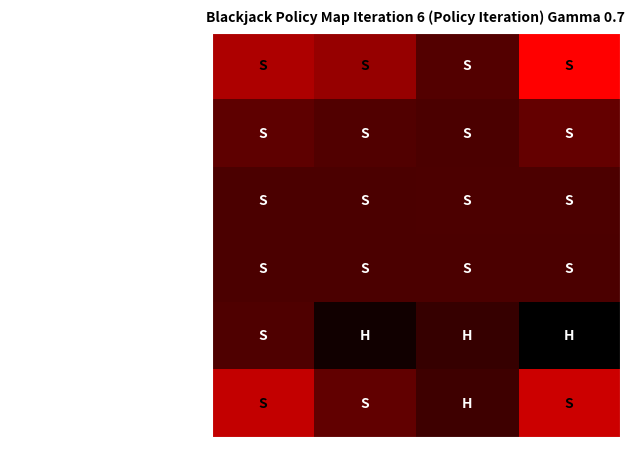

What is the difference between the highest and lowest values at ESPAÑA?

211